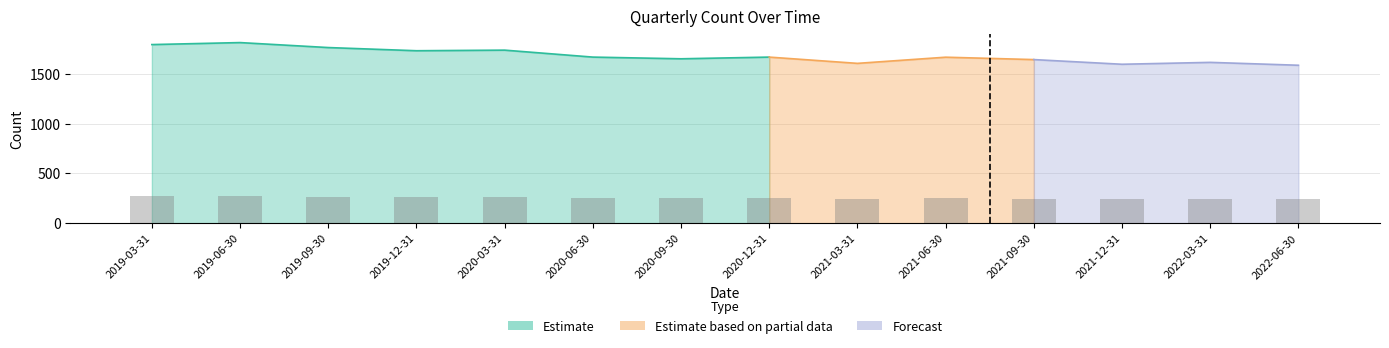

What is the sum of the values at 2020-03-31 and 2021-12-31?

500.7